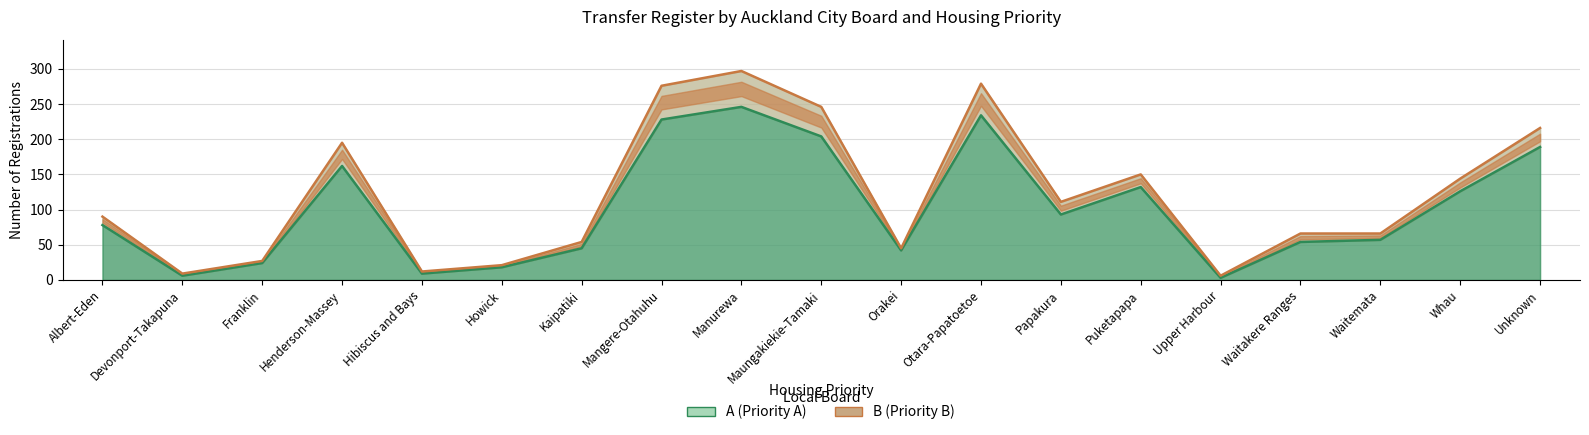

Is it true that B (Priority B) equals 9 at Upper Harbour?

False